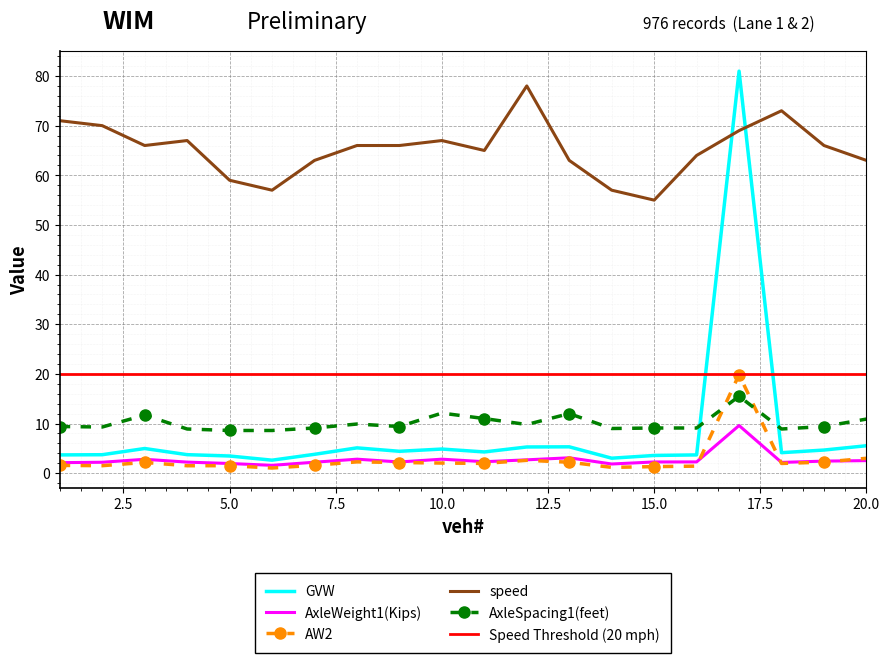

Rank the categories by AxleWeight1(Kips) value from lowest to highest.

6, 14, 5, 1, 18, 2, 7, 4, 9, 15, 16, 11, 19, 20, 12, 3, 8, 10, 13, 17